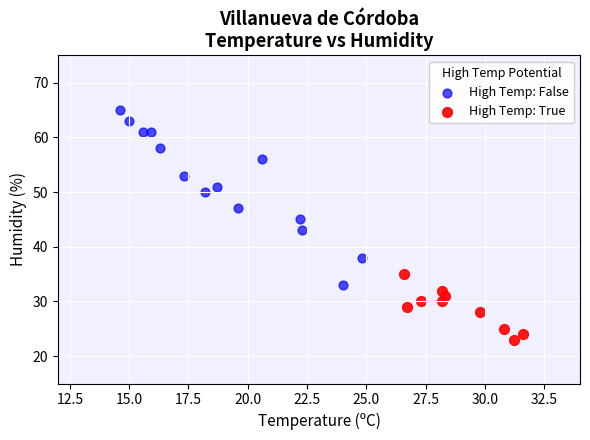

Which series has the widest spread of Y values?

High Temp: False